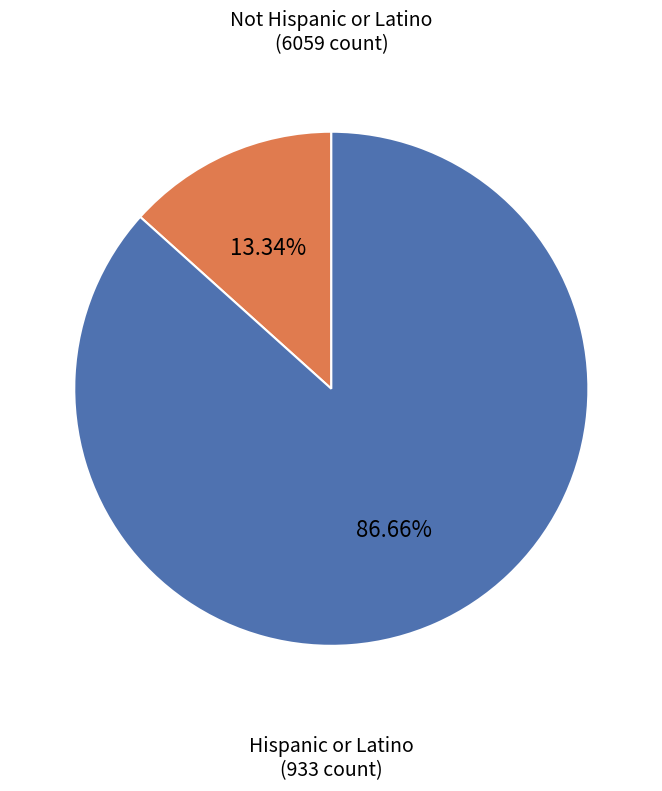

How many segments does this pie chart have?

2